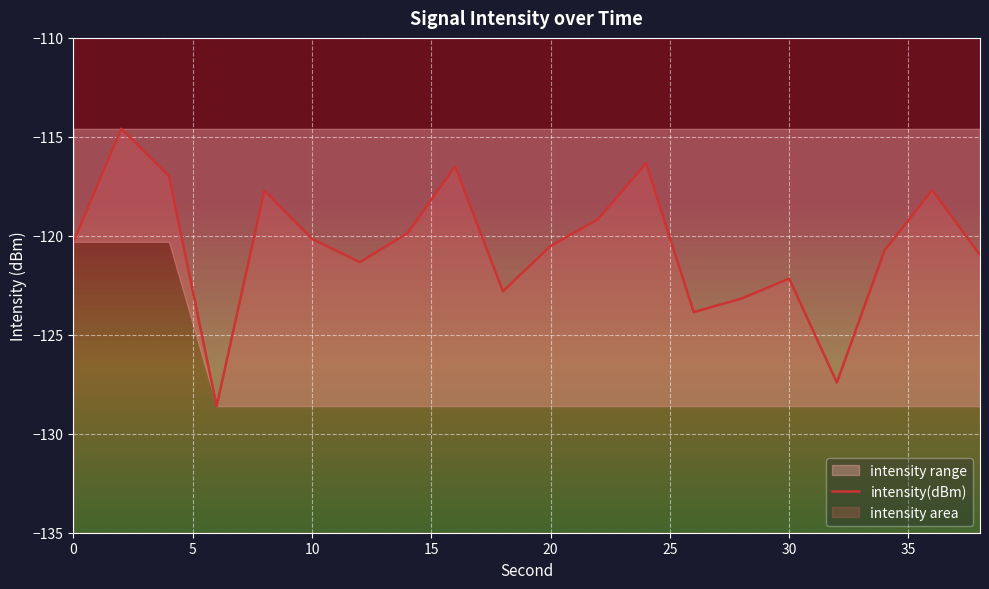

What is the maximum value shown in the chart?

-114.6